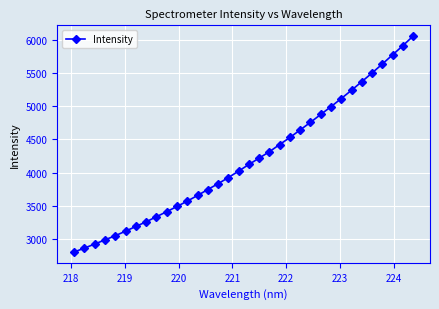

What is the value of the 20th point from the left?

4314.8